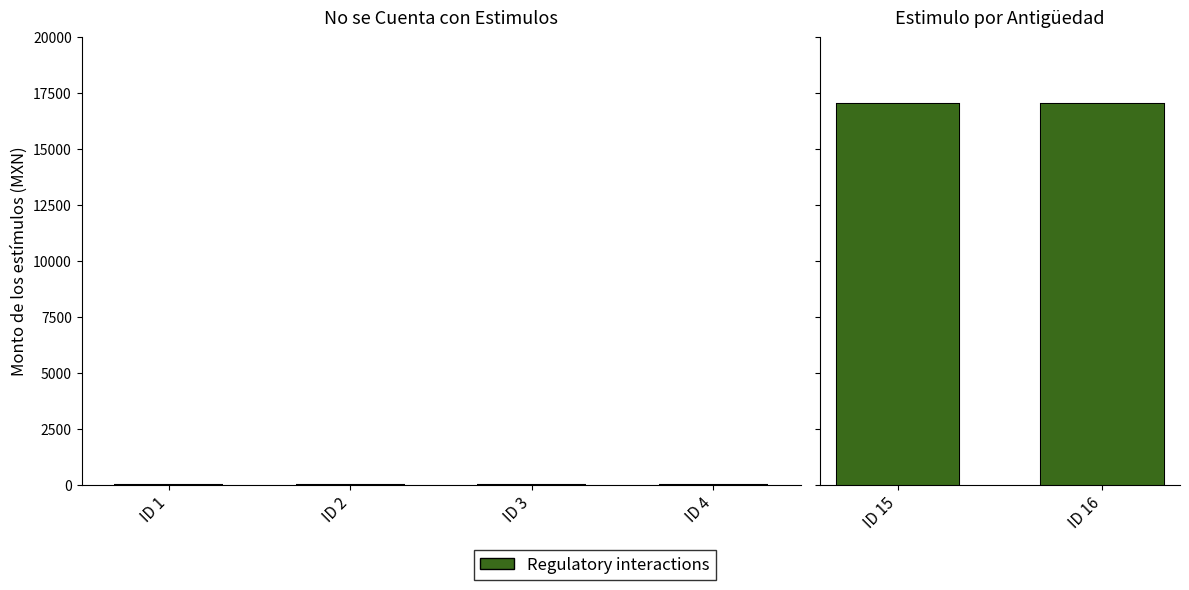

What is the difference between the maximum and minimum values in the Monto bruto series?

17000